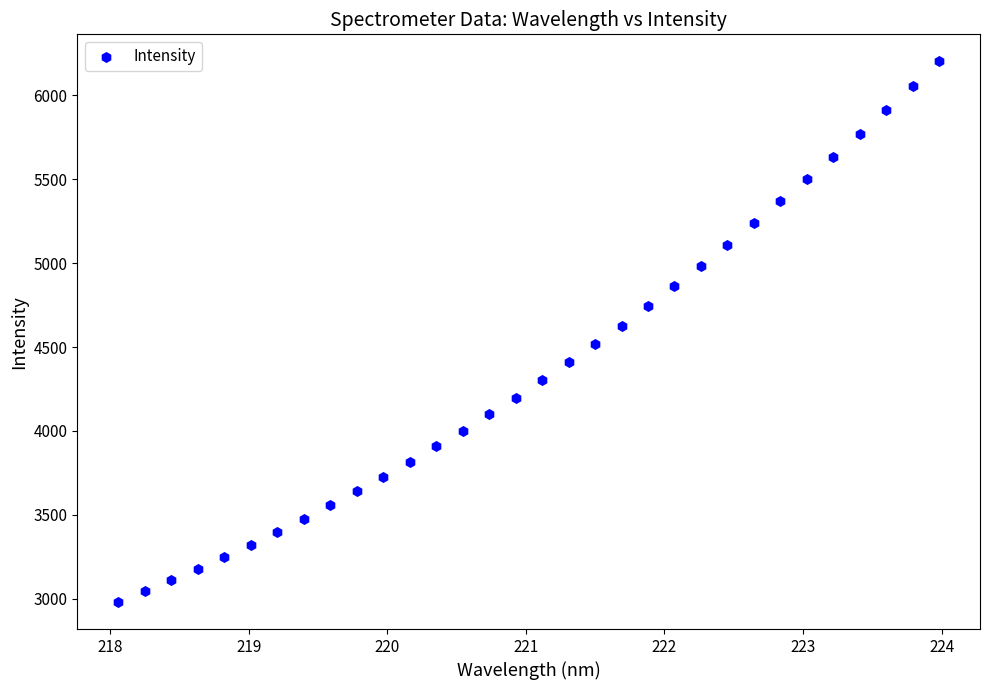

What is the range of Y values (max minus min)?

3221.2